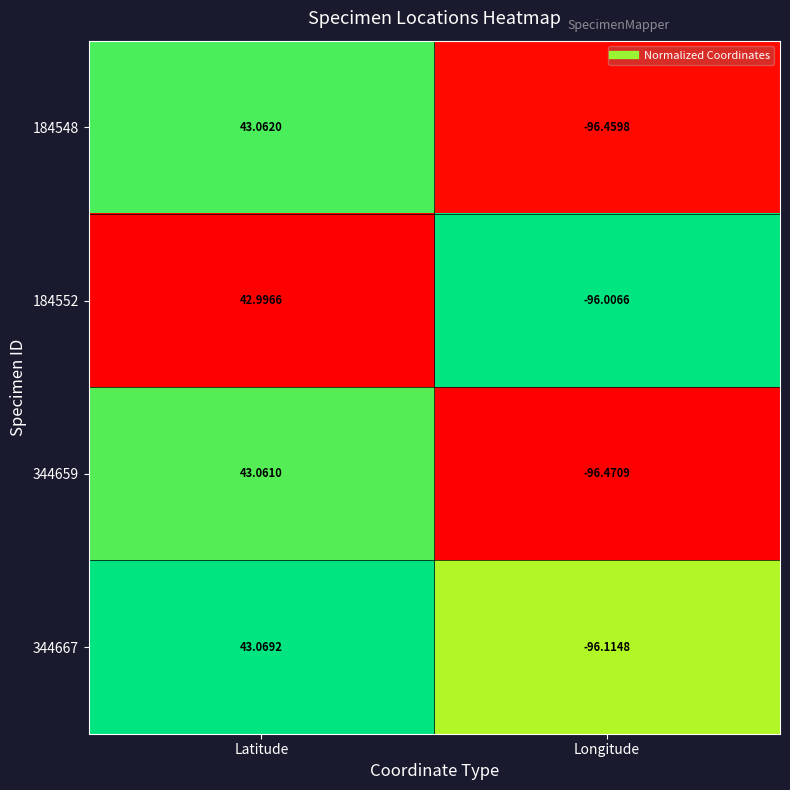

What is the difference between the highest and lowest values at Longitude?

0.5